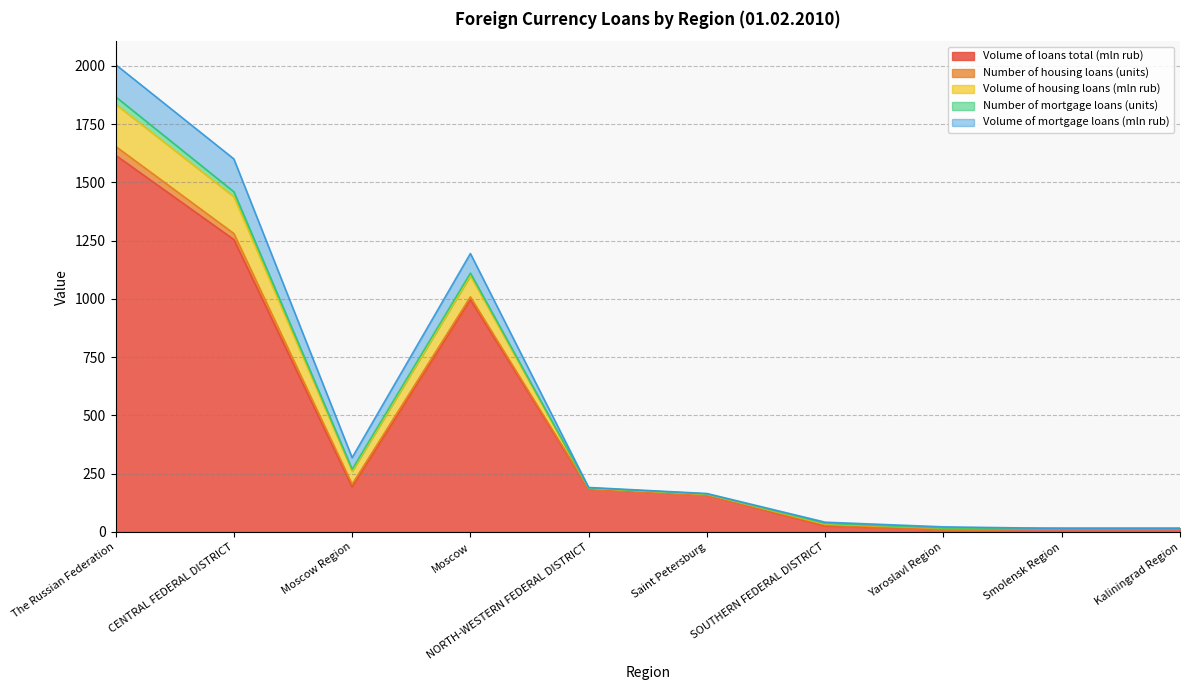

What is the difference between the maximum and minimum values in the Number of housing loans (units) series?

38